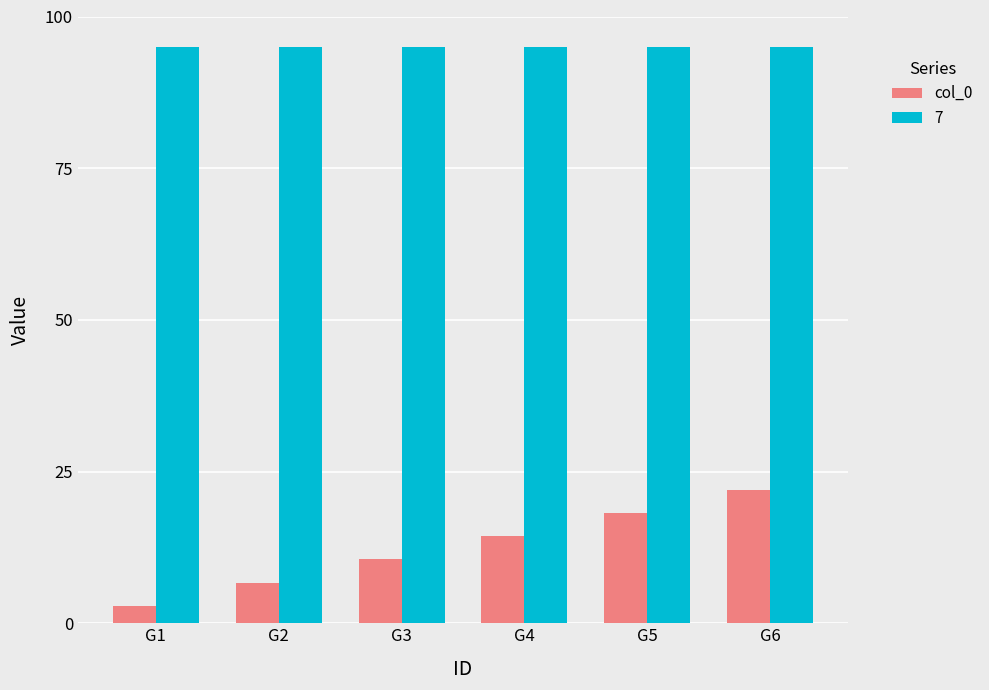

Rank the series by their maximum value, from lowest to highest.

col_0, 7